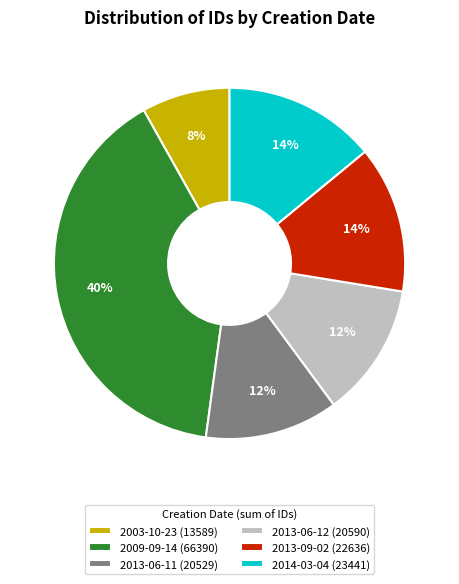

Which category has the biggest portion of the pie?

2009-09-14 (66390)